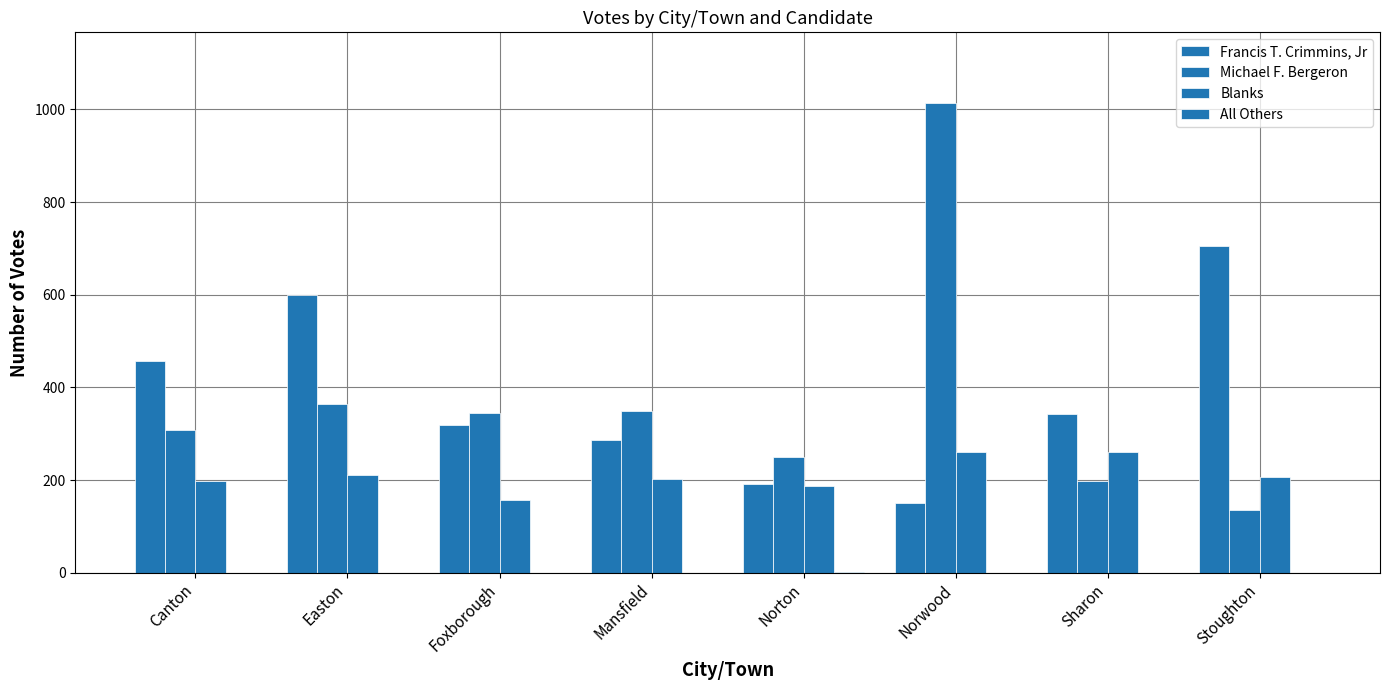

How many data points does each series have?

8